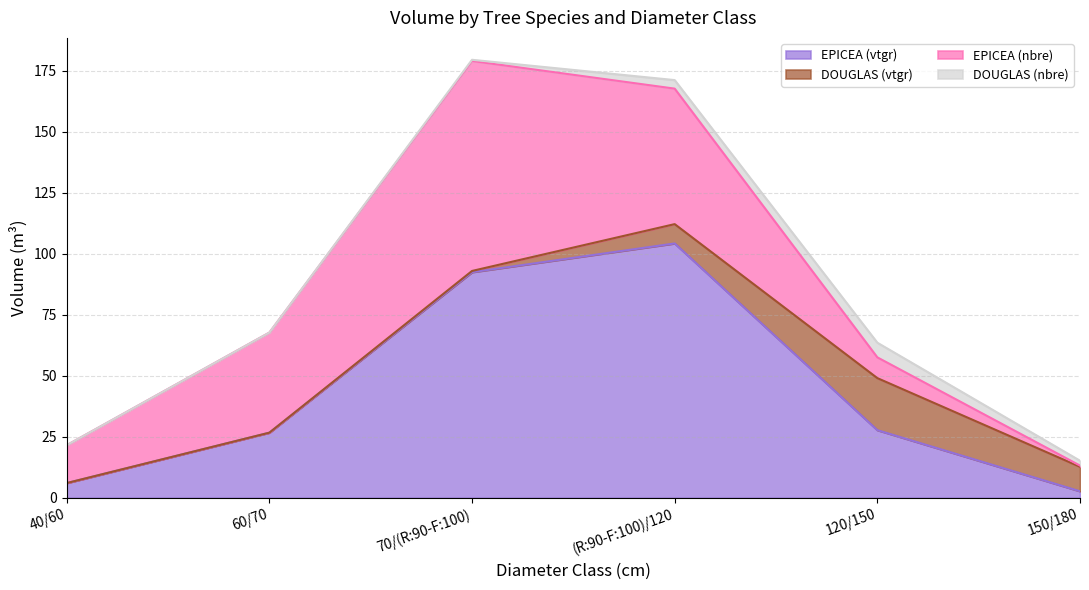

List the labels in order of value, smallest first.

150/180, 40/60, 60/70, 120/150, 70/(R:90-F:100), (R:90-F:100)/120